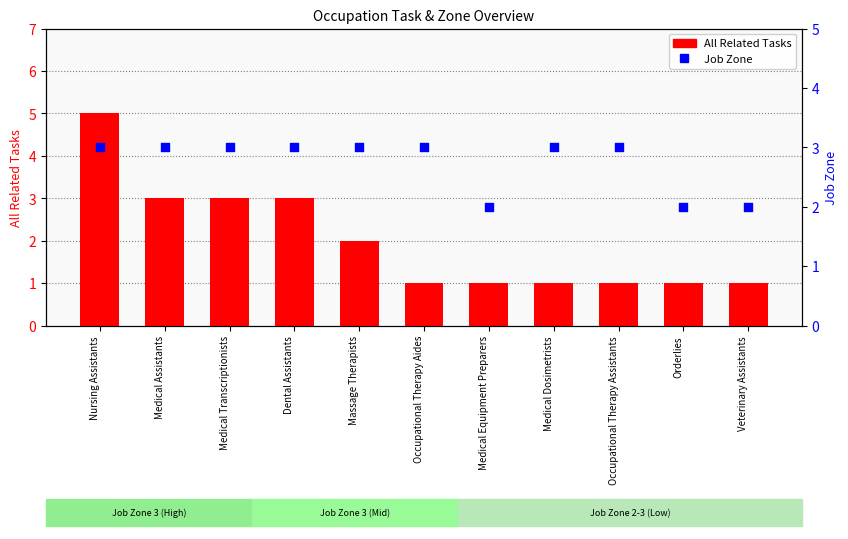

What are all the series names shown in the legend?

All Related Tasks, Job Zone